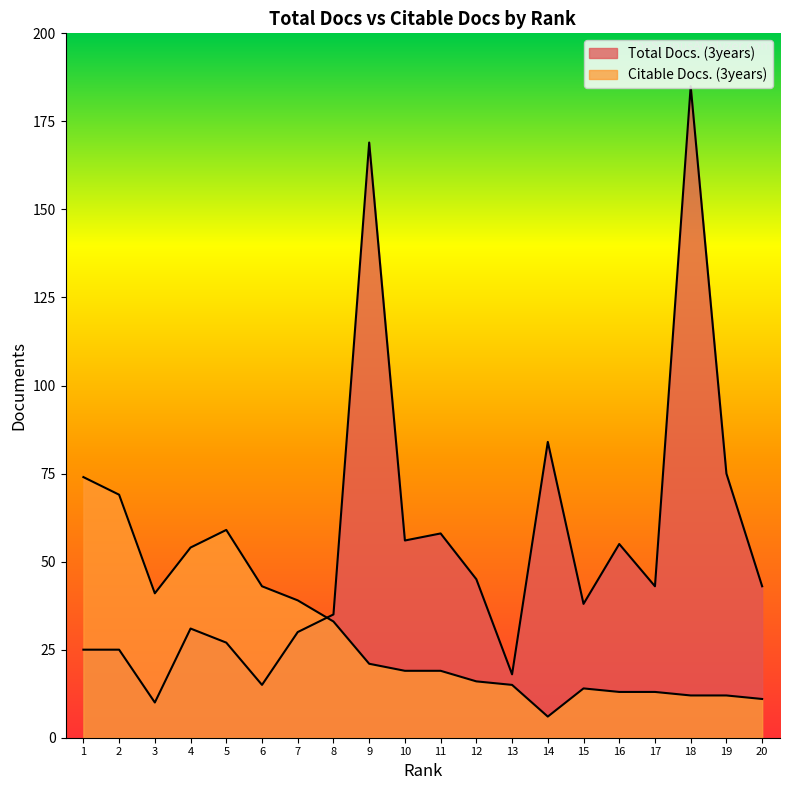

What is the value of the Total Docs. (3years) point at the 2nd from the left?

25